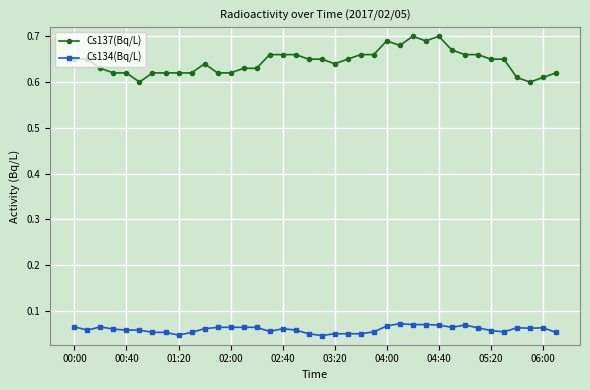

Which series has the largest total across all categories?

Cs137(Bq/L)